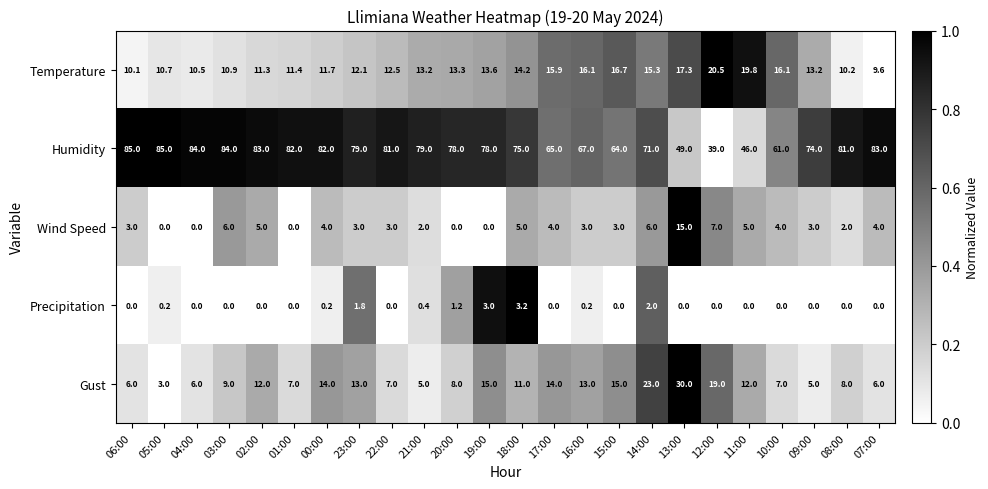

Which series has the widest spread of values?

Humidity